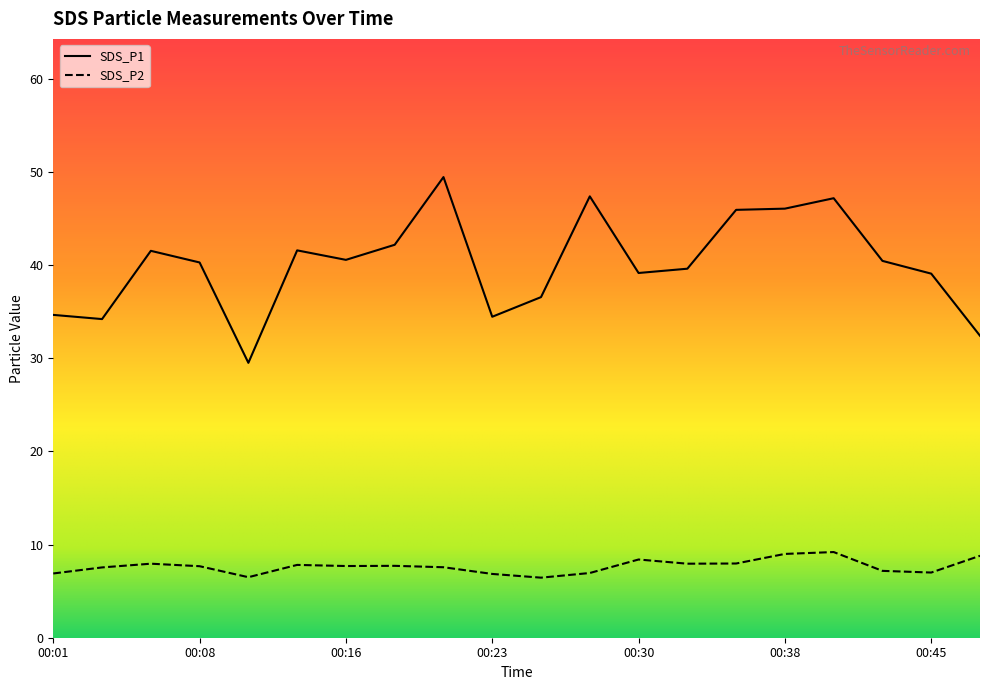

How many distinct data groups are displayed?

2